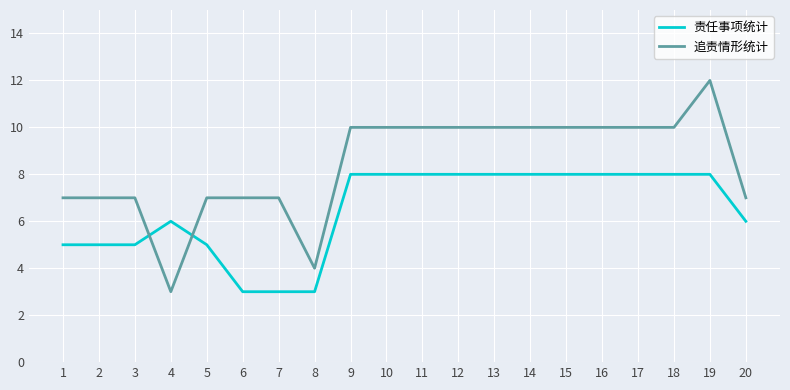

Which series has the widest spread of values?

追责情形统计